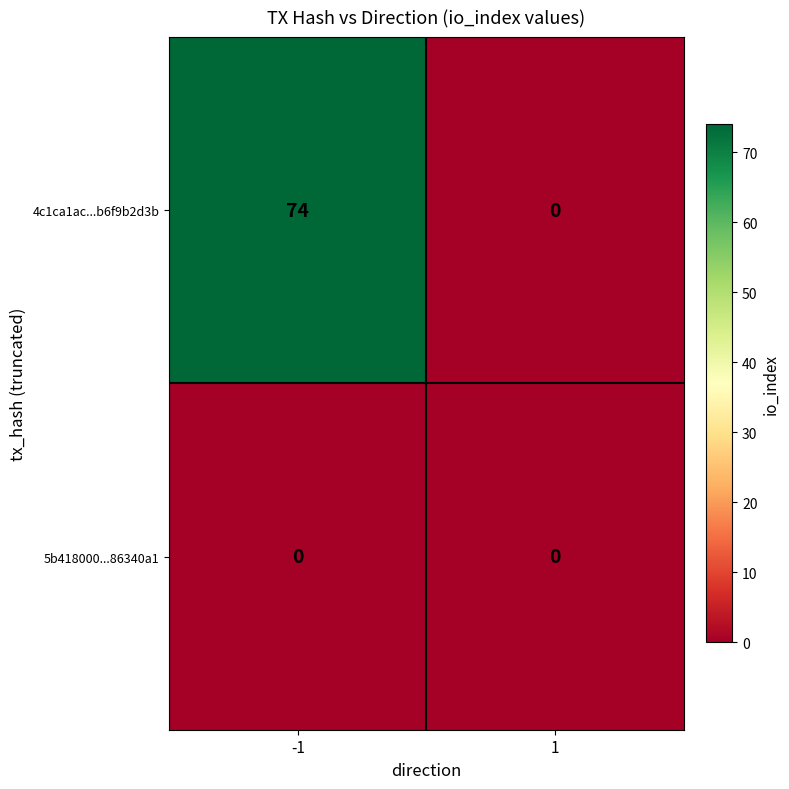

Is it true that 4c1ca1ac...b6f9b2d3b equals 0 at 1?

True